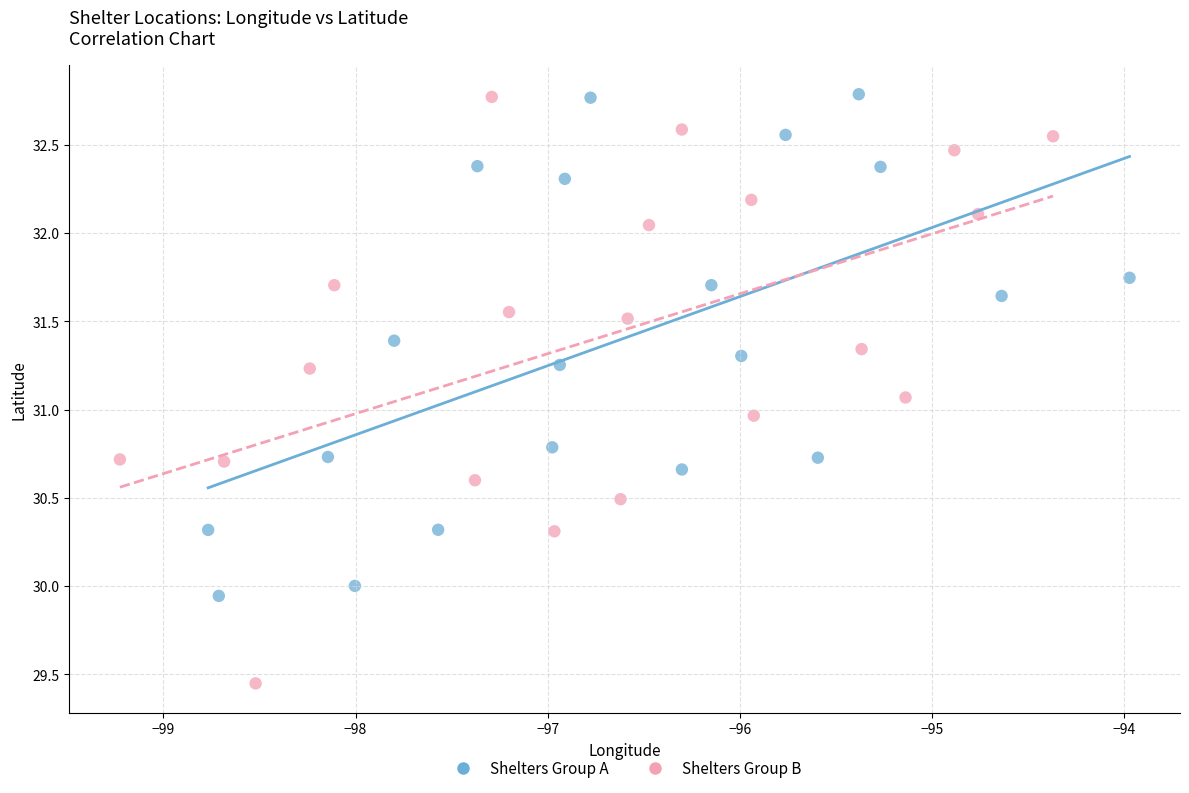

What are all the series names shown in the legend?

Shelters Group A, Shelters Group B